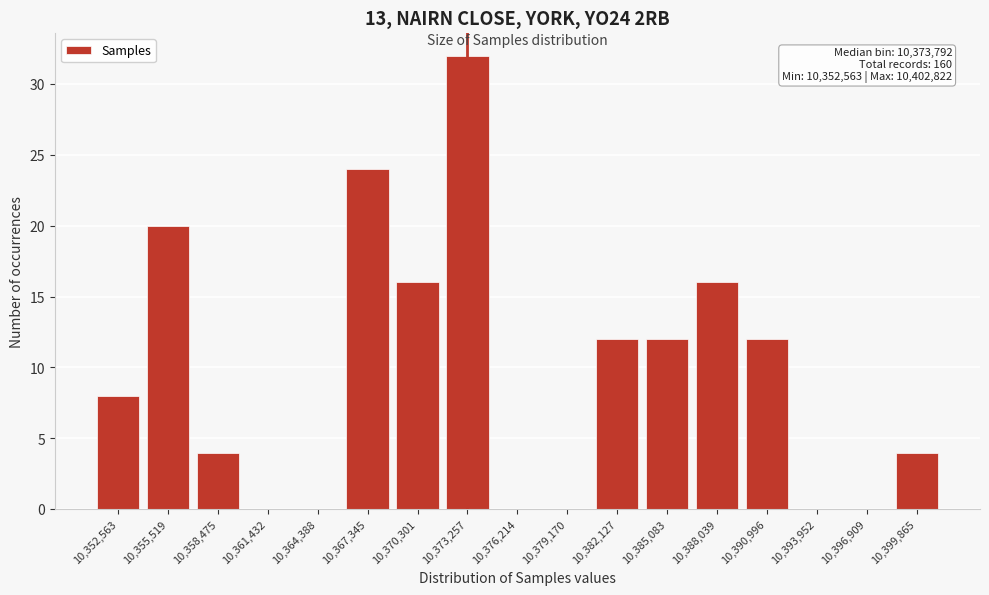

Reading left to right, what are all the values shown in this chart?

10,352,563=8	10,355,519=20	10,358,475=4	10,361,432=0	10,364,388=0	10,367,345=24	10,370,301=16	10,373,257=32	10,376,214=0	10,379,170=0	10,382,127=12	10,385,083=12	10,388,039=16	10,390,996=12	10,393,952=0	10,396,909=0	10,399,865=4